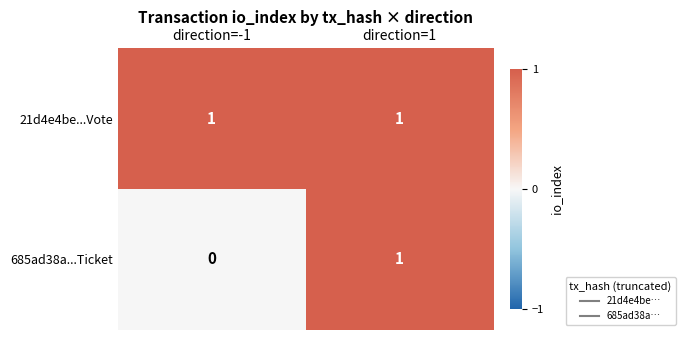

Reading right to left, list all the values displayed in this chart.

21d4e4be...Vote: direction=1=1	direction=-1=1
685ad38a...Ticket: direction=1=1	direction=-1=0